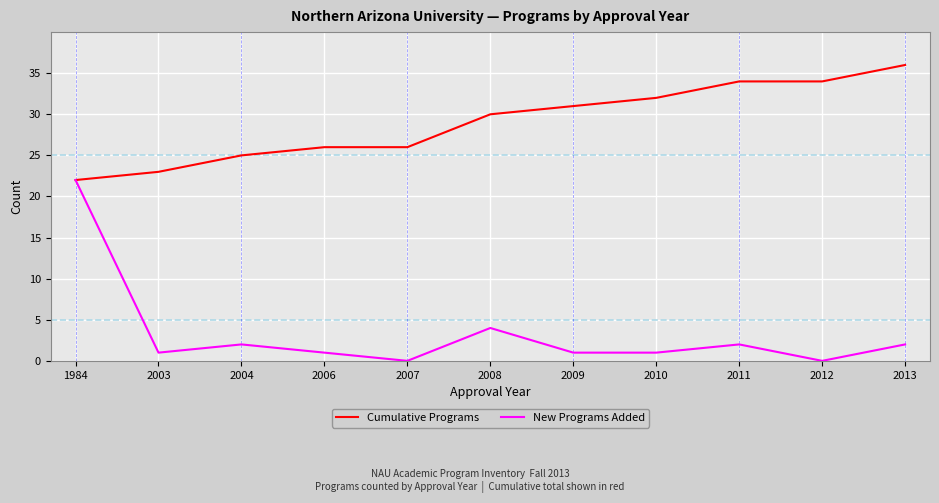

Rank the series by their average value, from highest to lowest.

Cumulative Programs, New Programs Added